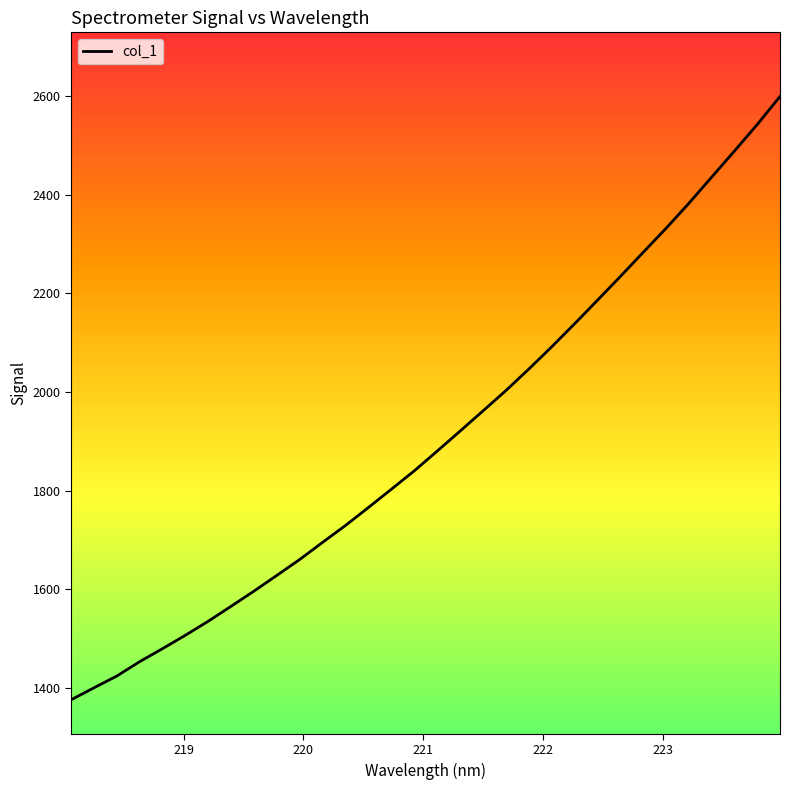

What is the minimum value shown in the chart?

1376.1